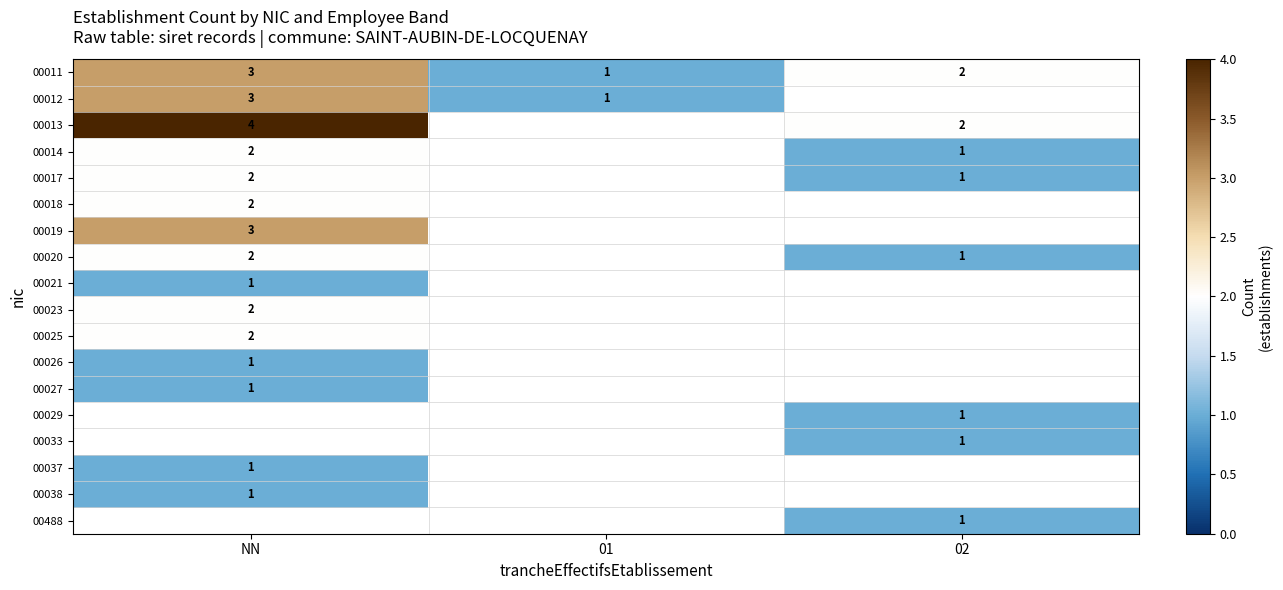

Which has a higher value, 01 or 02?

02